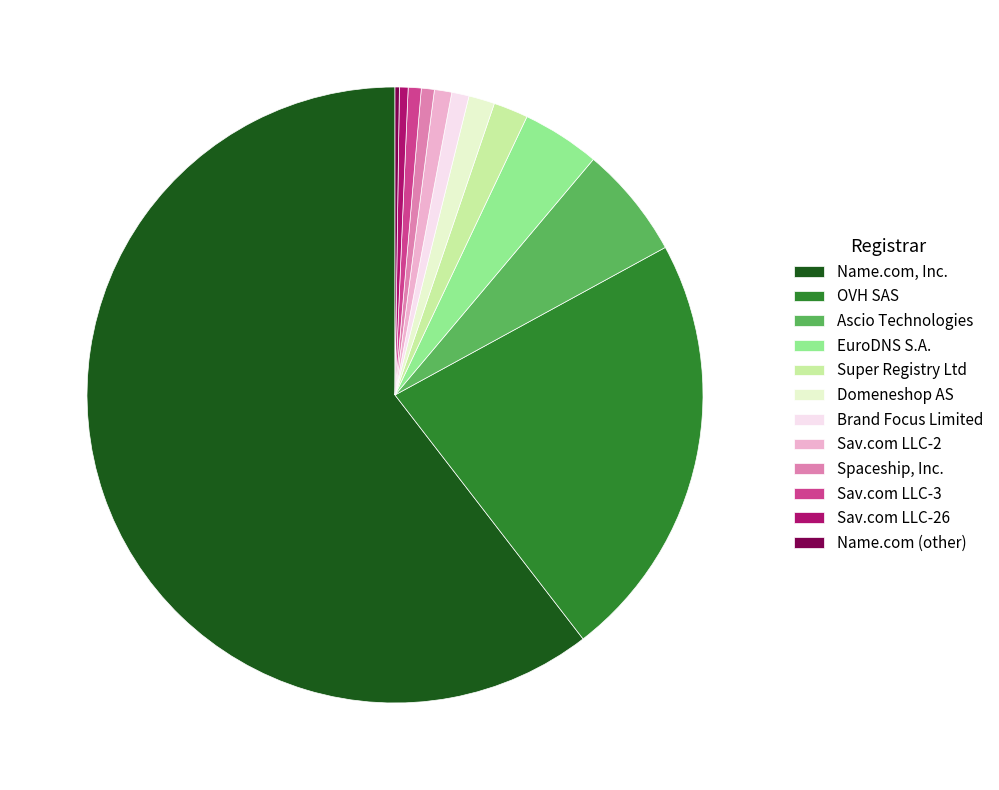

Does any single category account for the majority?

Yes